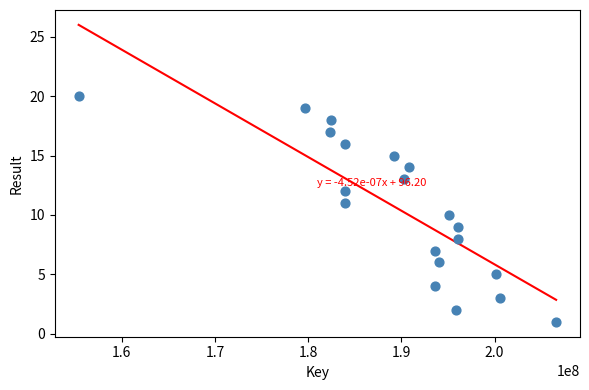

What is the range of X values (max minus min)?

51229213